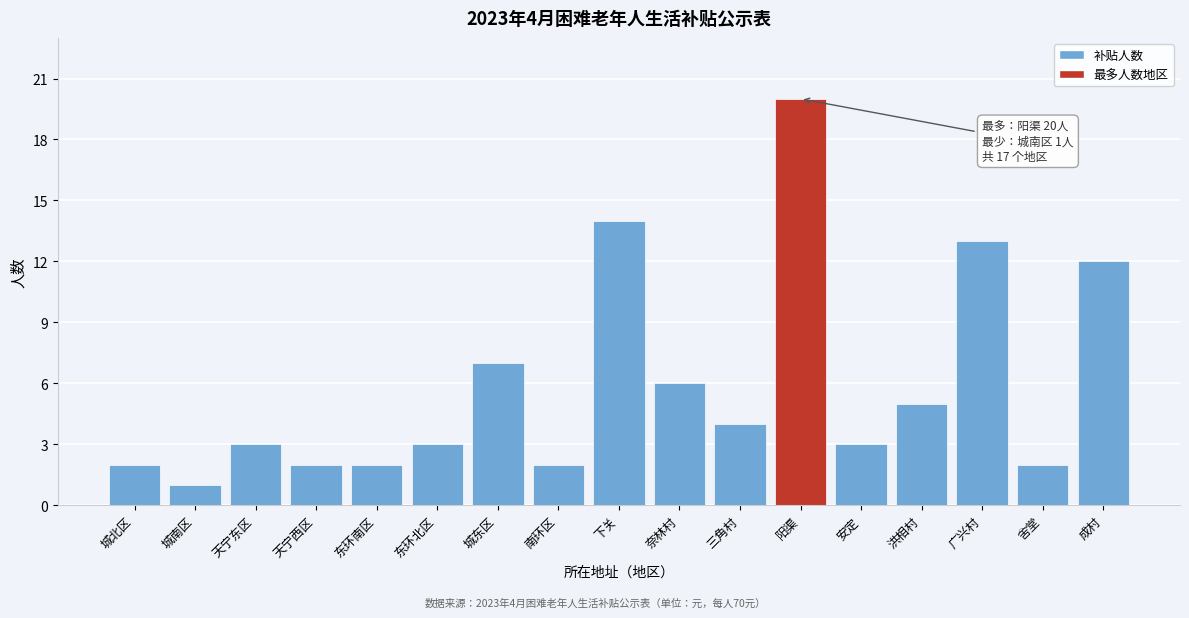

Reading left to right, list all the values displayed in this chart.

2	1	3	2	2	3	7	2	14	6	4	20	3	5	13	2	12